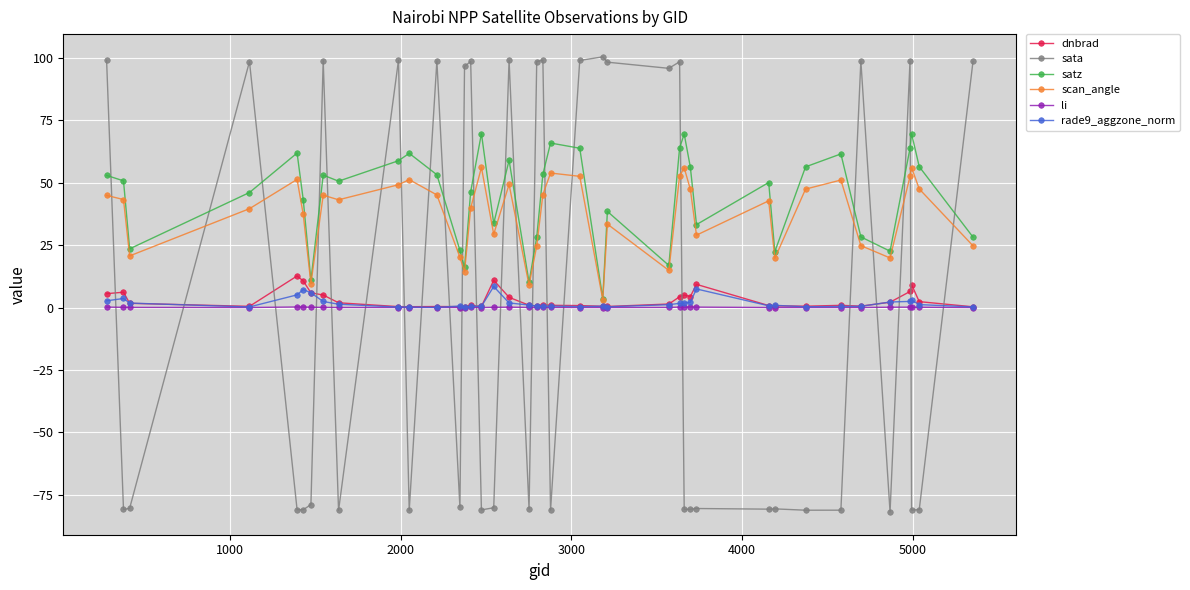

True or false: dnbrad has more than 0 interior local peaks.

True